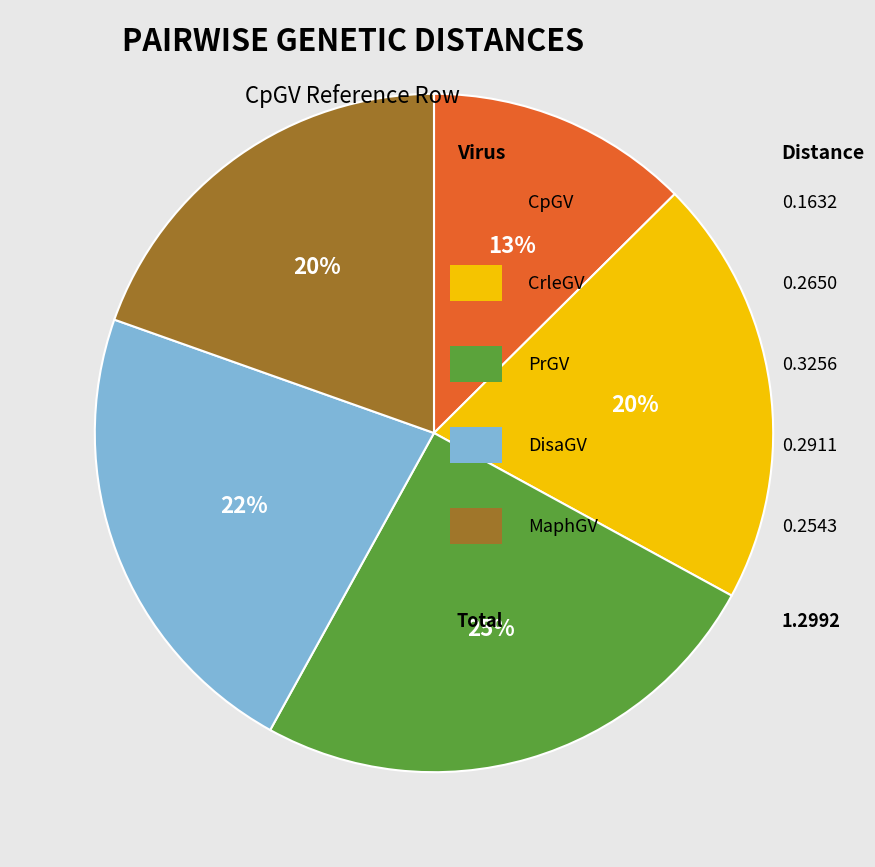

To the nearest percent, what is the average slice percentage?

20%